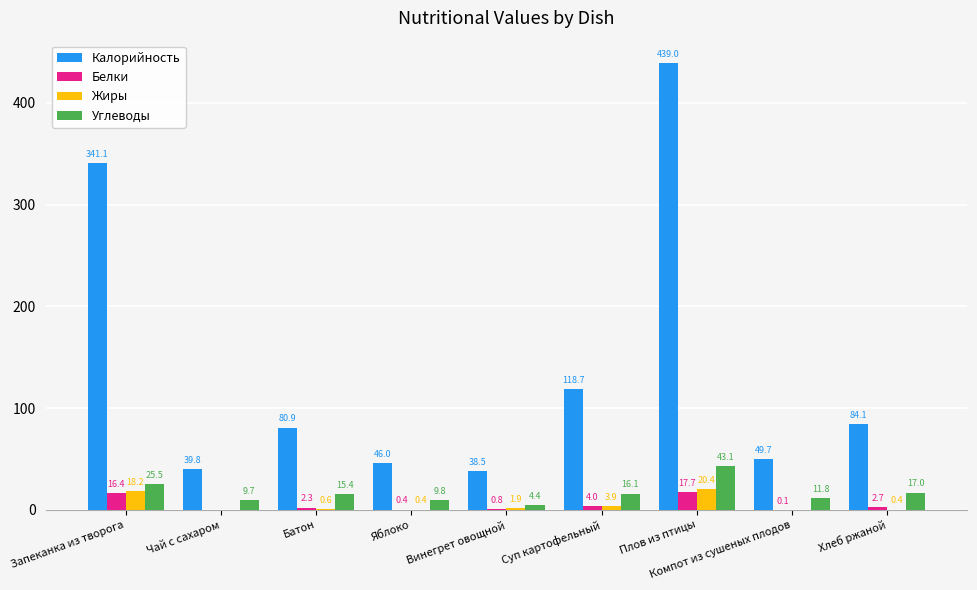

What is the sum of the Калорийность values at Компот из сушеных плодов and Чай с сахаром?

89.5